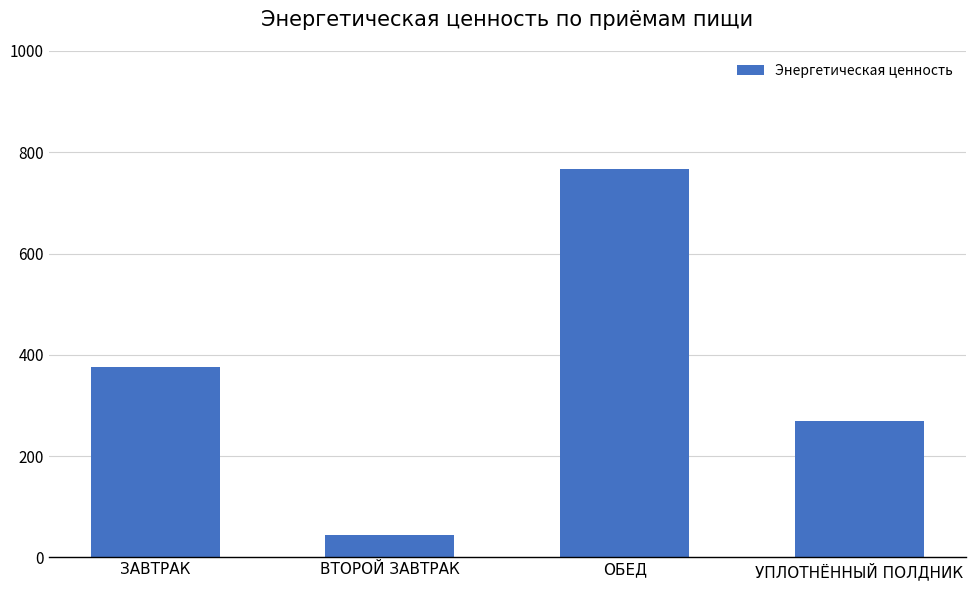

What is the change in value from ЗАВТРАК to ОБЕД?

+391.5